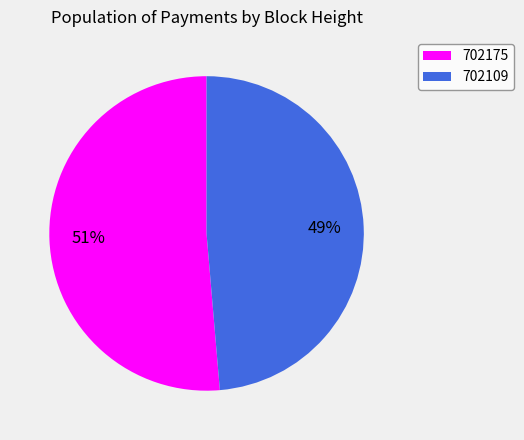

What is the largest slice in the pie chart?

702175